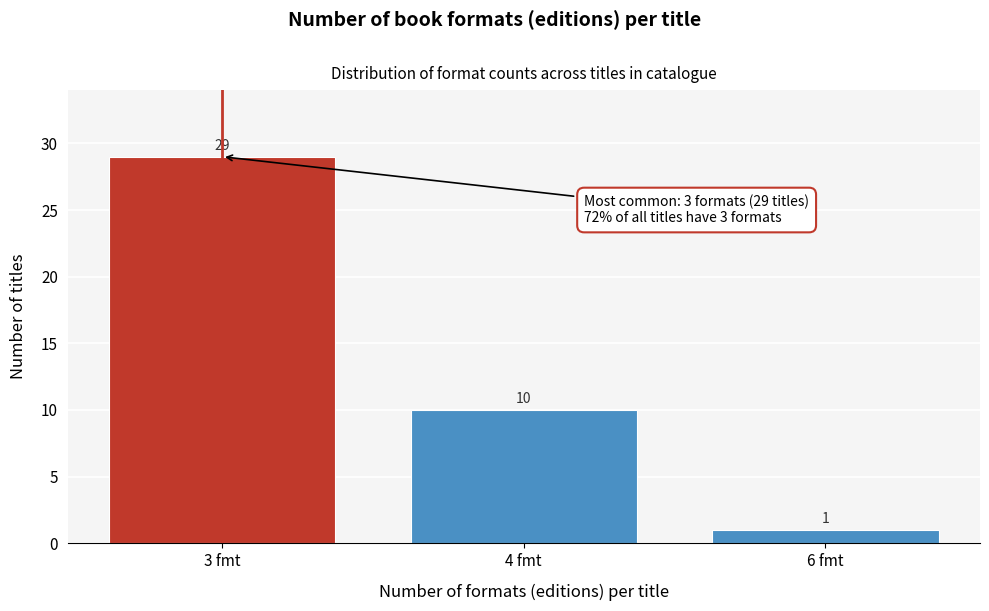

Reading left to right, what are all the values shown in this chart?

3 fmt=29	4 fmt=10	6 fmt=1